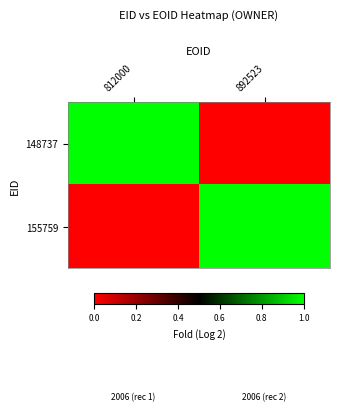

Reading left to right, list all the values displayed in this chart.

148737: 812000=1.0	892523=0.0
155759: 812000=0.0	892523=1.0